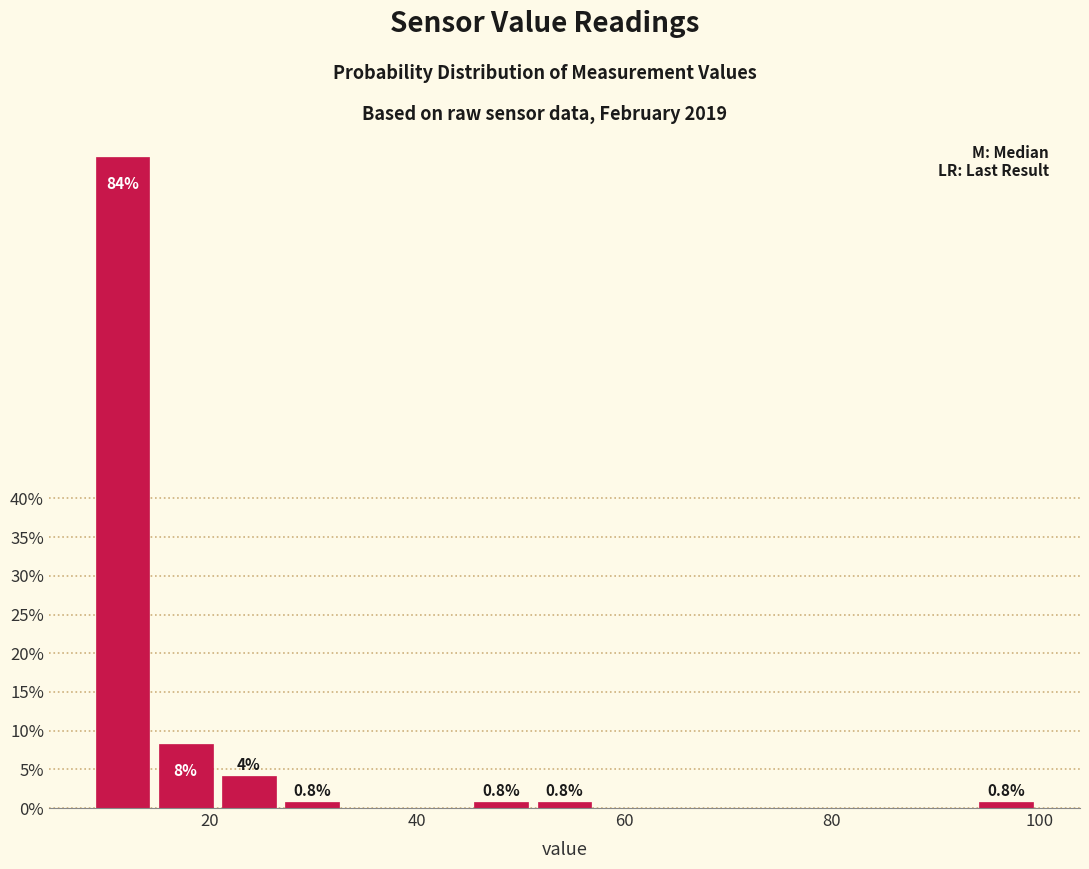

Read against the x-axis, roughly where is the centre of the tallest bar?

12